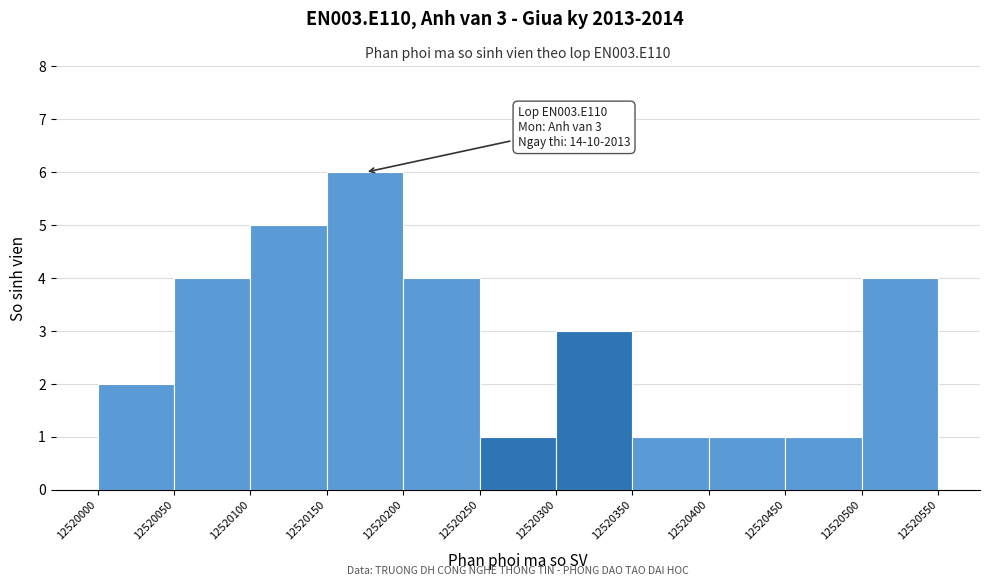

Which range on the x-axis has the tallest bar?

12520150 to 12520200